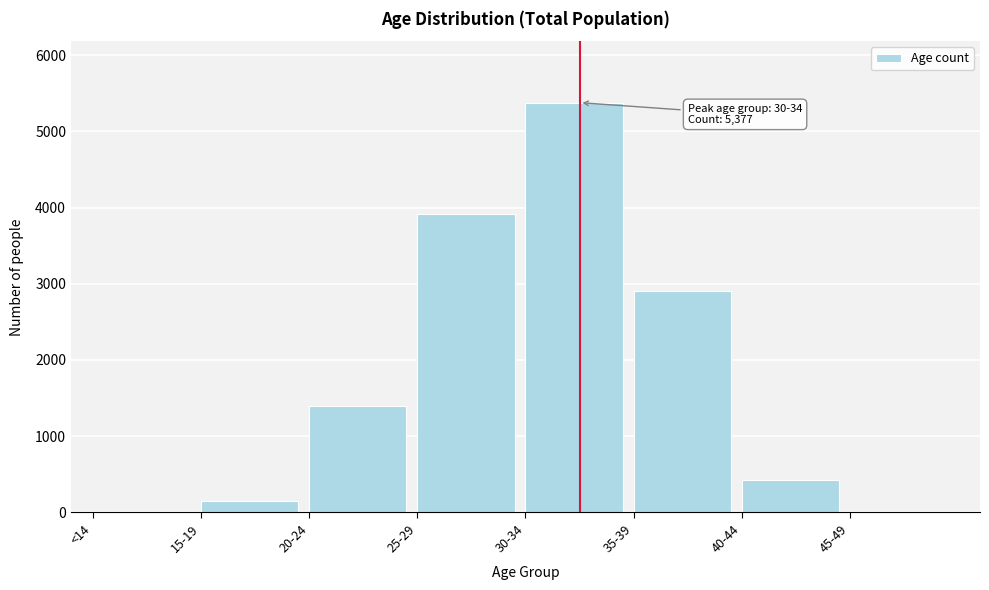

Which category has the highest value across all series?

30-34